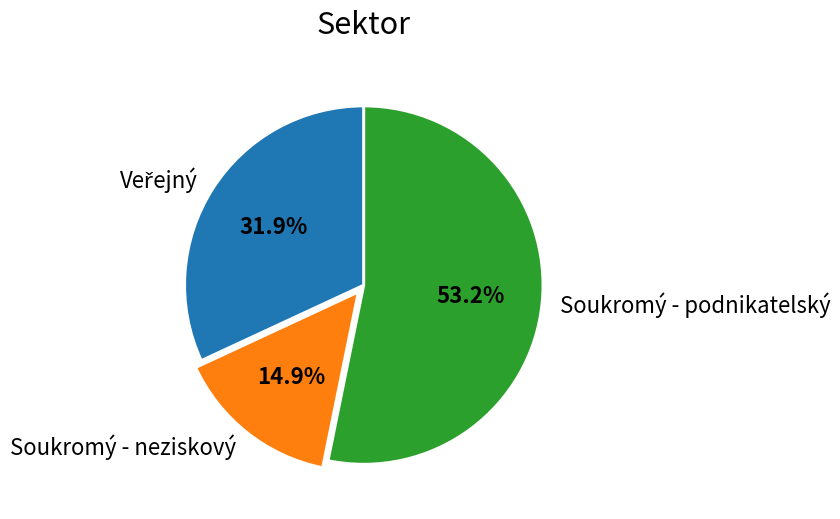

Which category has the smallest portion of the pie?

Soukromý - neziskový